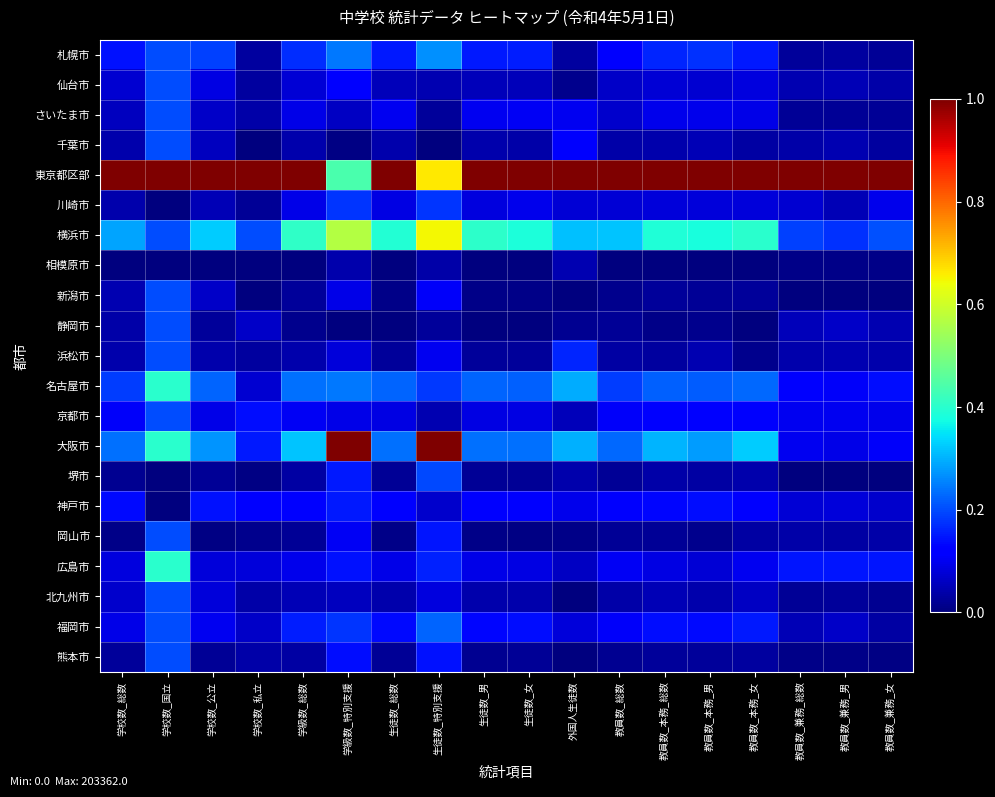

Reading right to left, list all the values displayed in this chart.

札幌市: 教員数_兼務_女=0.0	教員数_兼務_男=0.0	教員数_兼務_総数=0.0	教員数_本務_女=0.1	教員数_本務_男=0.2	教員数_本務_総数=0.2	教員数_総数=0.1	外国人生徒数=0.0	生徒数_女=0.2	生徒数_男=0.2	生徒数_特別支援=0.3	生徒数_総数=0.2	学級数_特別支援=0.2	学級数_総数=0.2	学校数_私立=0.0	学校数_公立=0.2	学校数_国立=0.2	学校数_総数=0.1
仙台市: 教員数_兼務_女=0.0	教員数_兼務_男=0.0	教員数_兼務_総数=0.0	教員数_本務_女=0.1	教員数_本務_男=0.1	教員数_本務_総数=0.1	教員数_総数=0.1	外国人生徒数=0.0	生徒数_女=0.1	生徒数_男=0.1	生徒数_特別支援=0.0	生徒数_総数=0.1	学級数_特別支援=0.1	学級数_総数=0.1	学校数_私立=0.0	学校数_公立=0.1	学校数_国立=0.2	学校数_総数=0.1
さいたま市: 教員数_兼務_女=0.0	教員数_兼務_男=0.0	教員数_兼務_総数=0.0	教員数_本務_女=0.1	教員数_本務_男=0.1	教員数_本務_総数=0.1	教員数_総数=0.1	外国人生徒数=0.1	生徒数_女=0.1	生徒数_男=0.1	生徒数_特別支援=0.0	生徒数_総数=0.1	学級数_特別支援=0.1	学級数_総数=0.1	学校数_私立=0.0	学校数_公立=0.1	学校数_国立=0.2	学校数_総数=0.1
千葉市: 教員数_兼務_女=0.0	教員数_兼務_男=0.0	教員数_兼務_総数=0.0	教員数_本務_女=0.0	教員数_本務_男=0.0	教員数_本務_総数=0.0	教員数_総数=0.0	外国人生徒数=0.1	生徒数_女=0.0	生徒数_男=0.0	生徒数_特別支援=0.0	生徒数_総数=0.0	学級数_特別支援=0.0	学級数_総数=0.0	学校数_私立=0.0	学校数_公立=0.1	学校数_国立=0.2	学校数_総数=0.0
東京都区部: 教員数_兼務_女=1.0	教員数_兼務_男=1.0	教員数_兼務_総数=1.0	教員数_本務_女=1.0	教員数_本務_男=1.0	教員数_本務_総数=1.0	教員数_総数=1.0	外国人生徒数=1.0	生徒数_女=1.0	生徒数_男=1.0	生徒数_特別支援=0.7	生徒数_総数=1.0	学級数_特別支援=0.4	学級数_総数=1.0	学校数_私立=1.0	学校数_公立=1.0	学校数_国立=1.0	学校数_総数=1.0
川崎市: 教員数_兼務_女=0.1	教員数_兼務_男=0.1	教員数_兼務_総数=0.1	教員数_本務_女=0.1	教員数_本務_男=0.1	教員数_本務_総数=0.1	教員数_総数=0.1	外国人生徒数=0.1	生徒数_女=0.1	生徒数_男=0.1	生徒数_特別支援=0.2	生徒数_総数=0.1	学級数_特別支援=0.2	学級数_総数=0.1	学校数_私立=0.0	学校数_公立=0.0	学校数_国立=0.0	学校数_総数=0.0
横浜市: 教員数_兼務_女=0.2	教員数_兼務_男=0.2	教員数_兼務_総数=0.2	教員数_本務_女=0.4	教員数_本務_男=0.4	教員数_本務_総数=0.4	教員数_総数=0.3	外国人生徒数=0.3	生徒数_女=0.4	生徒数_男=0.4	生徒数_特別支援=0.6	生徒数_総数=0.4	学級数_特別支援=0.6	学級数_総数=0.4	学校数_私立=0.2	学校数_公立=0.3	学校数_国立=0.2	学校数_総数=0.3
相模原市: 教員数_兼務_女=0.0	教員数_兼務_男=0.0	教員数_兼務_総数=0.0	教員数_本務_女=0.0	教員数_本務_男=0.0	教員数_本務_総数=0.0	教員数_総数=0.0	外国人生徒数=0.0	生徒数_女=0.0	生徒数_男=0.0	生徒数_特別支援=0.0	生徒数_総数=0.0	学級数_特別支援=0.0	学級数_総数=0.0	学校数_私立=0.0	学校数_公立=0.0	学校数_国立=0.0	学校数_総数=0.0
新潟市: 教員数_兼務_女=0.0	教員数_兼務_男=0.0	教員数_兼務_総数=0.0	教員数_本務_女=0.0	教員数_本務_男=0.0	教員数_本務_総数=0.0	教員数_総数=0.0	外国人生徒数=0.0	生徒数_女=0.0	生徒数_男=0.0	生徒数_特別支援=0.1	生徒数_総数=0.0	学級数_特別支援=0.1	学級数_総数=0.0	学校数_私立=0.0	学校数_公立=0.1	学校数_国立=0.2	学校数_総数=0.0
静岡市: 教員数_兼務_女=0.0	教員数_兼務_男=0.1	教員数_兼務_総数=0.1	教員数_本務_女=0.0	教員数_本務_男=0.0	教員数_本務_総数=0.0	教員数_総数=0.0	外国人生徒数=0.0	生徒数_女=0.0	生徒数_男=0.0	生徒数_特別支援=0.0	生徒数_総数=0.0	学級数_特別支援=0.0	学級数_総数=0.0	学校数_私立=0.1	学校数_公立=0.0	学校数_国立=0.2	学校数_総数=0.0
浜松市: 教員数_兼務_女=0.0	教員数_兼務_男=0.0	教員数_兼務_総数=0.0	教員数_本務_女=0.0	教員数_本務_男=0.0	教員数_本務_総数=0.0	教員数_総数=0.0	外国人生徒数=0.2	生徒数_女=0.0	生徒数_男=0.0	生徒数_特別支援=0.1	生徒数_総数=0.0	学級数_特別支援=0.1	学級数_総数=0.0	学校数_私立=0.0	学校数_公立=0.0	学校数_国立=0.2	学校数_総数=0.0
名古屋市: 教員数_兼務_女=0.1	教員数_兼務_男=0.1	教員数_兼務_総数=0.1	教員数_本務_女=0.2	教員数_本務_男=0.2	教員数_本務_総数=0.2	教員数_総数=0.2	外国人生徒数=0.3	生徒数_女=0.2	生徒数_男=0.2	生徒数_特別支援=0.2	生徒数_総数=0.2	学級数_特別支援=0.2	学級数_総数=0.2	学校数_私立=0.1	学校数_公立=0.2	学校数_国立=0.4	学校数_総数=0.2
京都市: 教員数_兼務_女=0.1	教員数_兼務_男=0.1	教員数_兼務_総数=0.1	教員数_本務_女=0.1	教員数_本務_男=0.1	教員数_本務_総数=0.1	教員数_総数=0.1	外国人生徒数=0.1	生徒数_女=0.1	生徒数_男=0.1	生徒数_特別支援=0.0	生徒数_総数=0.1	学級数_特別支援=0.1	学級数_総数=0.1	学校数_私立=0.1	学校数_公立=0.1	学校数_国立=0.2	学校数_総数=0.1
大阪市: 教員数_兼務_女=0.1	教員数_兼務_男=0.1	教員数_兼務_総数=0.1	教員数_本務_女=0.3	教員数_本務_男=0.3	教員数_本務_総数=0.3	教員数_総数=0.2	外国人生徒数=0.3	生徒数_女=0.2	生徒数_男=0.2	生徒数_特別支援=1.0	生徒数_総数=0.2	学級数_特別支援=1.0	学級数_総数=0.3	学校数_私立=0.2	学校数_公立=0.3	学校数_国立=0.4	学校数_総数=0.2
堺市: 教員数_兼務_女=0.0	教員数_兼務_男=0.0	教員数_兼務_総数=0.0	教員数_本務_女=0.0	教員数_本務_男=0.0	教員数_本務_総数=0.0	教員数_総数=0.0	外国人生徒数=0.0	生徒数_女=0.0	生徒数_男=0.0	生徒数_特別支援=0.2	生徒数_総数=0.0	学級数_特別支援=0.2	学級数_総数=0.0	学校数_私立=0.0	学校数_公立=0.0	学校数_国立=0.0	学校数_総数=0.0
神戸市: 教員数_兼務_女=0.1	教員数_兼務_男=0.1	教員数_兼務_総数=0.1	教員数_本務_女=0.1	教員数_本務_男=0.1	教員数_本務_総数=0.1	教員数_総数=0.1	外国人生徒数=0.1	生徒数_女=0.1	生徒数_男=0.1	生徒数_特別支援=0.1	生徒数_総数=0.1	学級数_特別支援=0.2	学級数_総数=0.1	学校数_私立=0.1	学校数_公立=0.1	学校数_国立=0.0	学校数_総数=0.1
岡山市: 教員数_兼務_女=0.0	教員数_兼務_男=0.0	教員数_兼務_総数=0.0	教員数_本務_女=0.0	教員数_本務_男=0.0	教員数_本務_総数=0.0	教員数_総数=0.0	外国人生徒数=0.0	生徒数_女=0.0	生徒数_男=0.0	生徒数_特別支援=0.1	生徒数_総数=0.0	学級数_特別支援=0.1	学級数_総数=0.0	学校数_私立=0.0	学校数_公立=0.0	学校数_国立=0.2	学校数_総数=0.0
広島市: 教員数_兼務_女=0.1	教員数_兼務_男=0.1	教員数_兼務_総数=0.1	教員数_本務_女=0.1	教員数_本務_男=0.1	教員数_本務_総数=0.1	教員数_総数=0.1	外国人生徒数=0.1	生徒数_女=0.1	生徒数_男=0.1	生徒数_特別支援=0.2	生徒数_総数=0.1	学級数_特別支援=0.1	学級数_総数=0.1	学校数_私立=0.1	学校数_公立=0.1	学校数_国立=0.4	学校数_総数=0.1
北九州市: 教員数_兼務_女=0.0	教員数_兼務_男=0.0	教員数_兼務_総数=0.0	教員数_本務_女=0.1	教員数_本務_男=0.0	教員数_本務_総数=0.0	教員数_総数=0.0	外国人生徒数=0.0	生徒数_女=0.0	生徒数_男=0.0	生徒数_特別支援=0.1	生徒数_総数=0.0	学級数_特別支援=0.1	学級数_総数=0.0	学校数_私立=0.0	学校数_公立=0.1	学校数_国立=0.2	学校数_総数=0.1
福岡市: 教員数_兼務_女=0.0	教員数_兼務_男=0.1	教員数_兼務_総数=0.0	教員数_本務_女=0.1	教員数_本務_男=0.1	教員数_本務_総数=0.1	教員数_総数=0.1	外国人生徒数=0.1	生徒数_女=0.1	生徒数_男=0.1	生徒数_特別支援=0.2	生徒数_総数=0.1	学級数_特別支援=0.2	学級数_総数=0.2	学校数_私立=0.1	学校数_公立=0.1	学校数_国立=0.2	学校数_総数=0.1
熊本市: 教員数_兼務_女=0.0	教員数_兼務_男=0.0	教員数_兼務_総数=0.0	教員数_本務_女=0.0	教員数_本務_男=0.0	教員数_本務_総数=0.0	教員数_総数=0.0	外国人生徒数=0.0	生徒数_女=0.0	生徒数_男=0.0	生徒数_特別支援=0.1	生徒数_総数=0.0	学級数_特別支援=0.1	学級数_総数=0.0	学校数_私立=0.0	学校数_公立=0.0	学校数_国立=0.2	学校数_総数=0.0